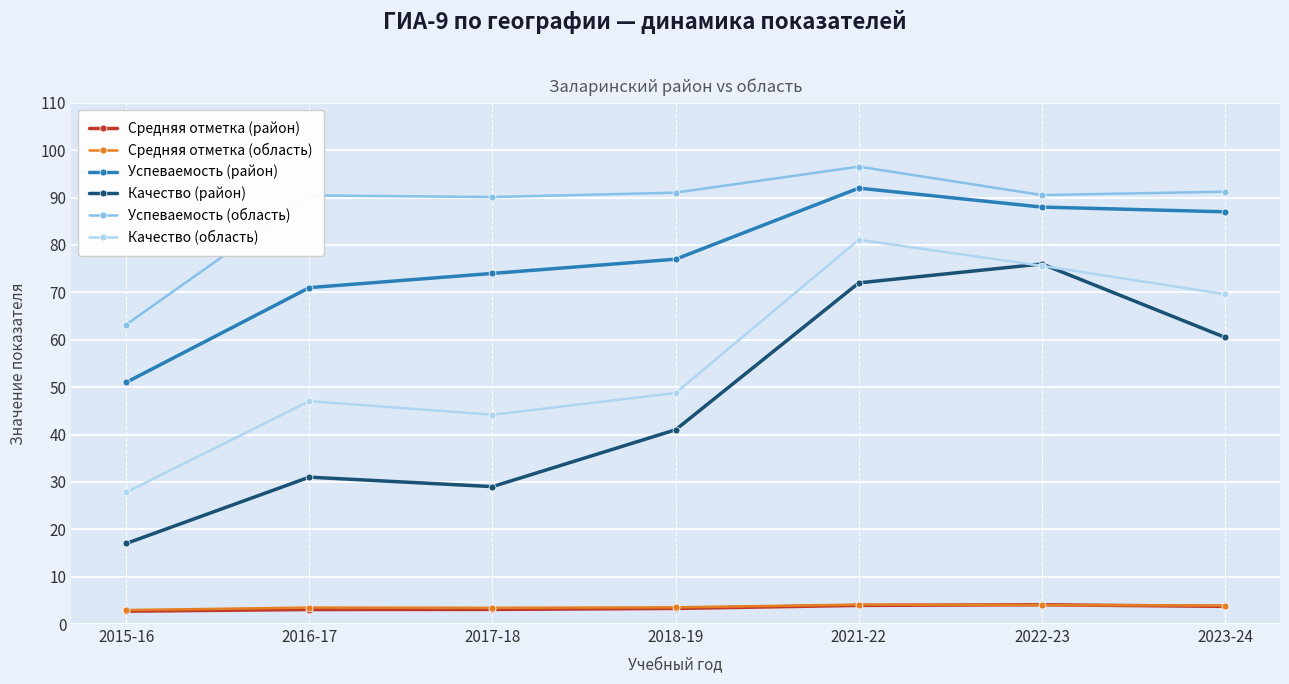

What is the lowest value of the Средняя отметка (район) series?

2.7